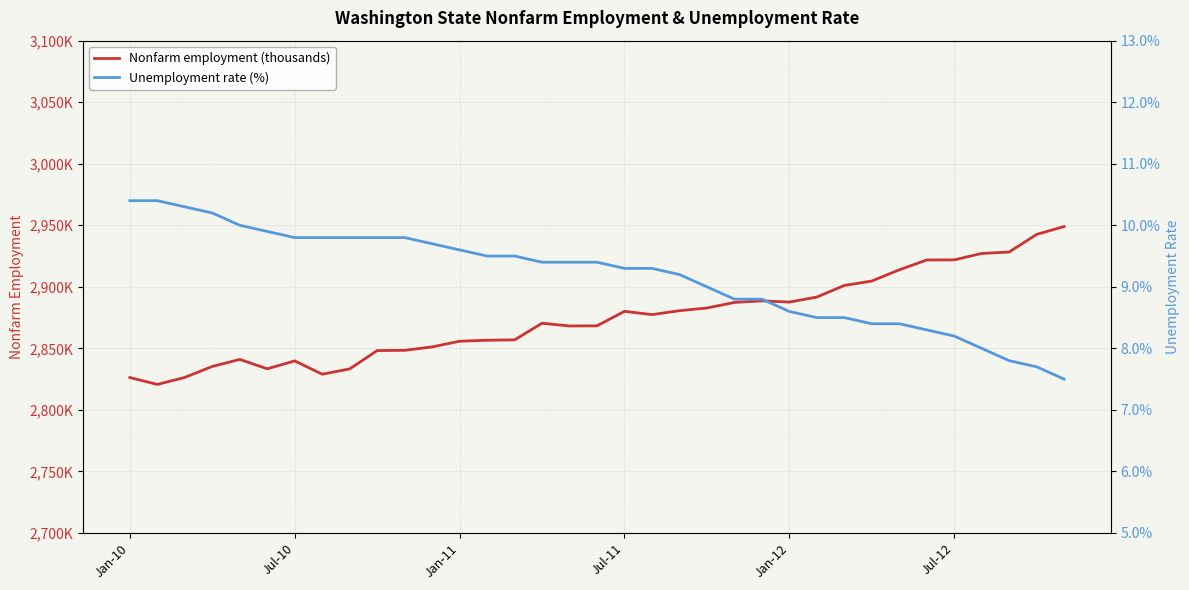

Which series has the largest range (max minus min)?

Nonfarm employment (thousands)